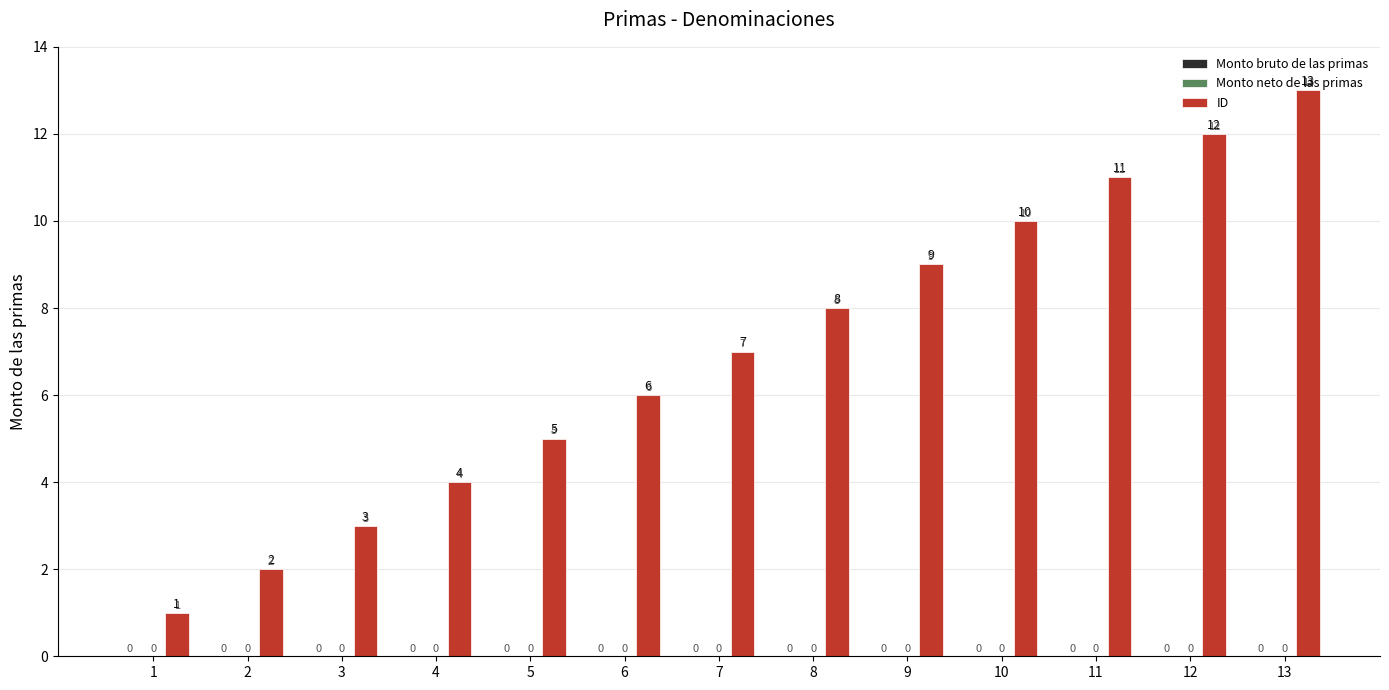

What is the sum of all values?

91